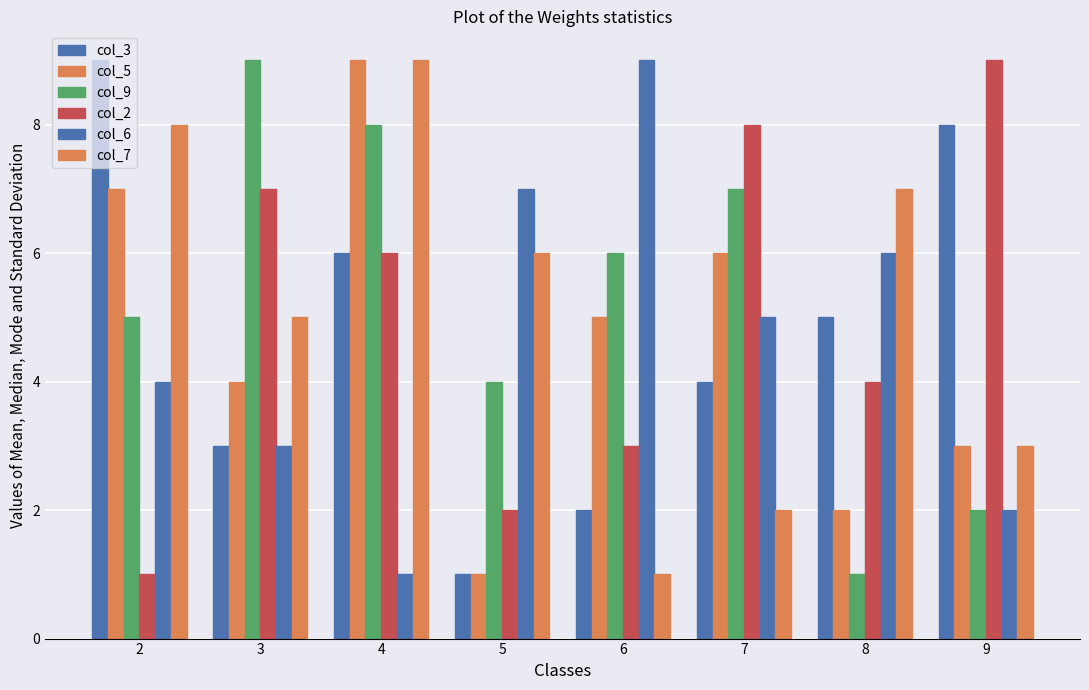

Count the col_9 values in the range 4 to 8.

5